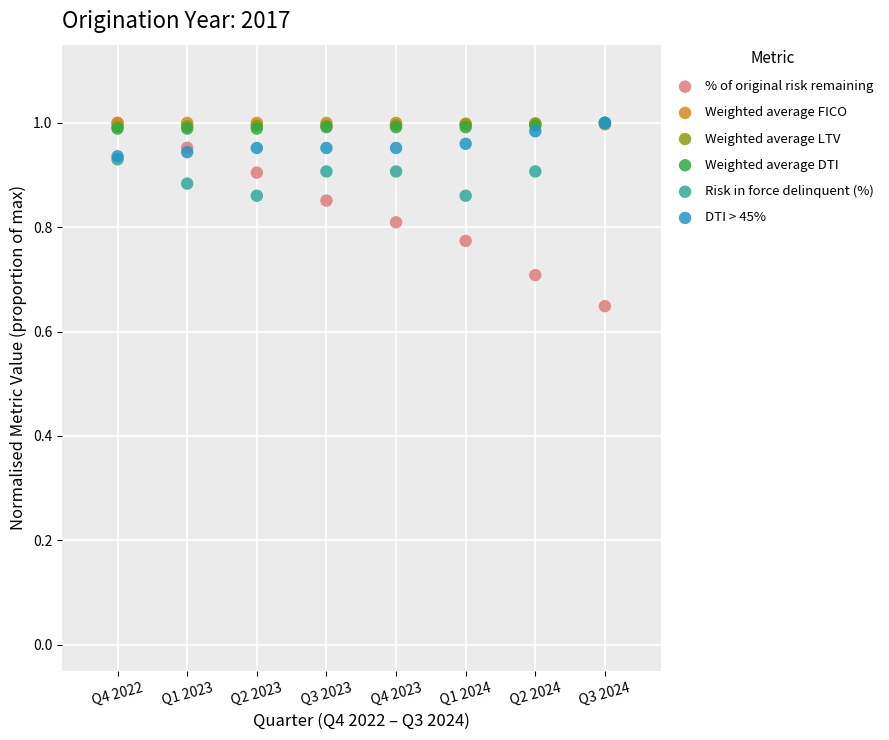

Which series has the largest Y range (max minus min)?

% of original risk remaining